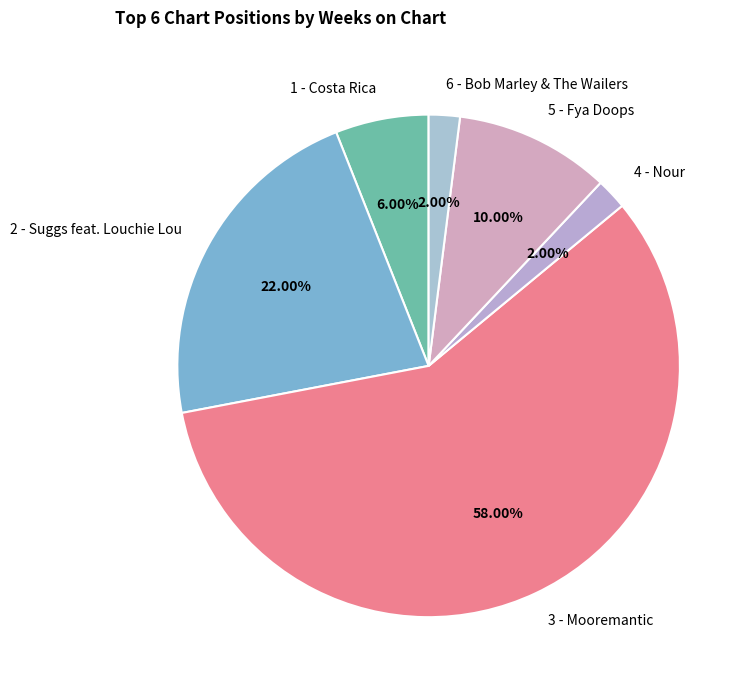

How many segments does this pie chart have?

6